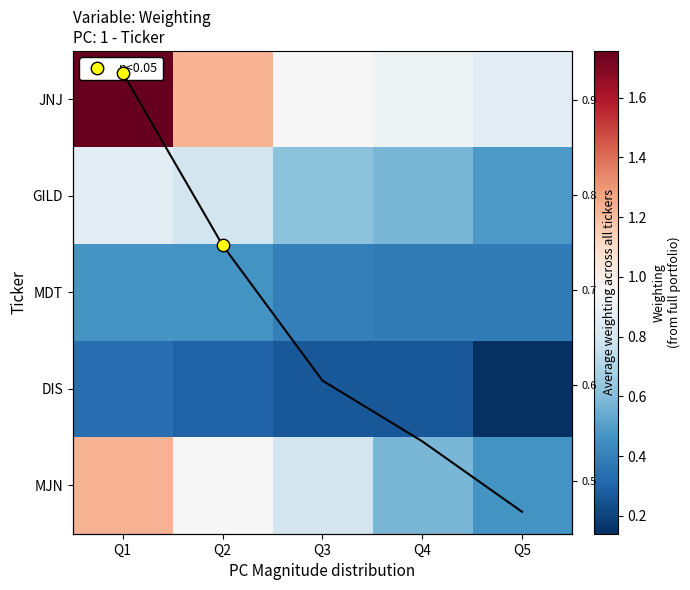

Which series has the largest range (max minus min)?

JNJ